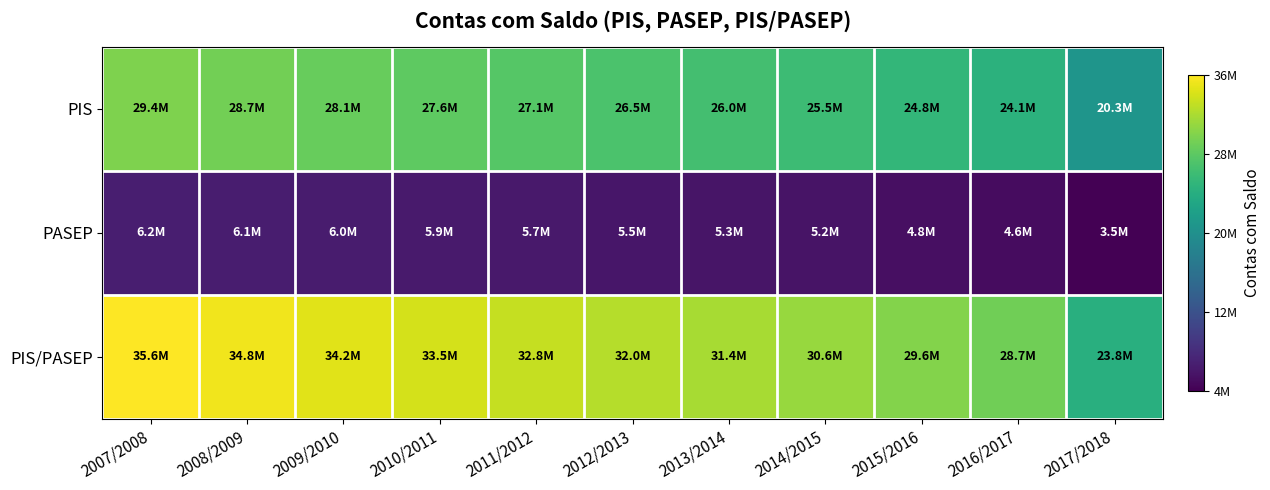

Between 2014/2015 and 2015/2016, which is larger?

2014/2015